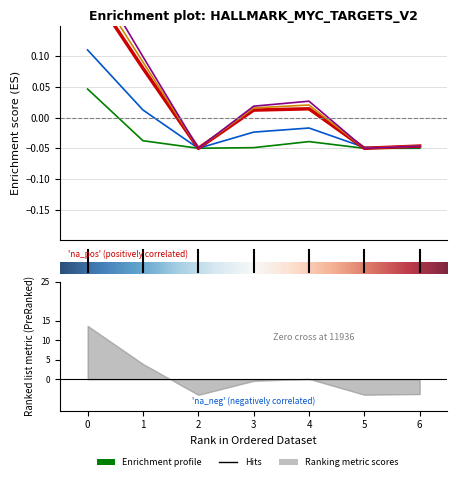

True or false: 2023 has more than 2 points higher than both neighbors.

False